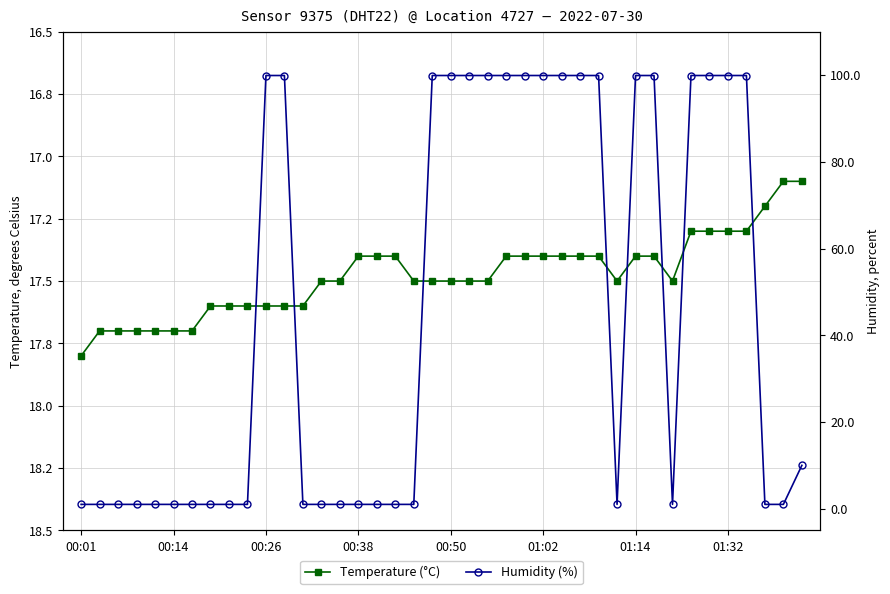

Which series has the largest total across all categories?

Humidity (%)